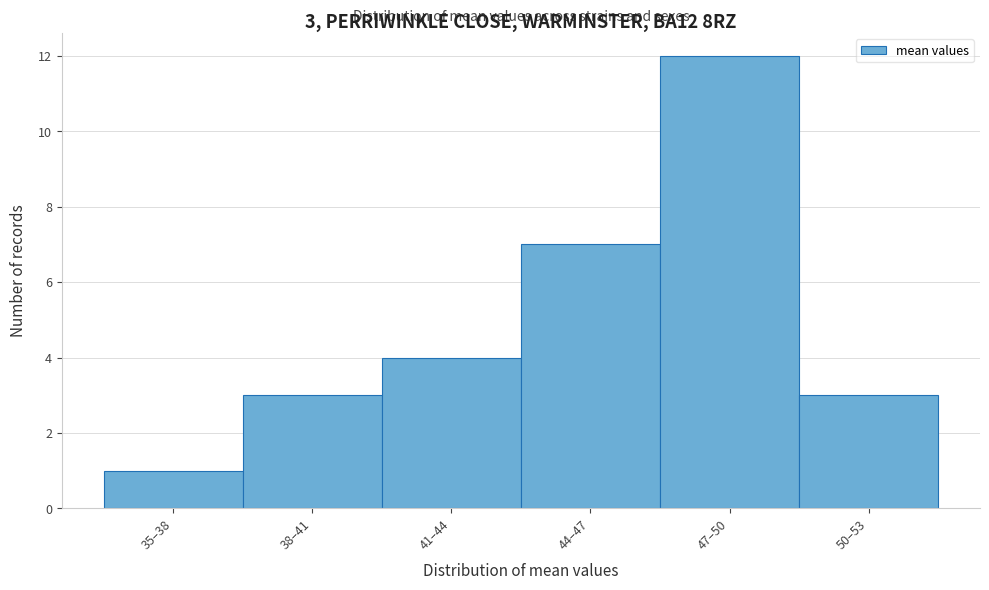

Reading left to right, transcribe all the data shown in this chart.

35–38=1	38–41=3	41–44=4	44–47=7	47–50=12	50–53=3